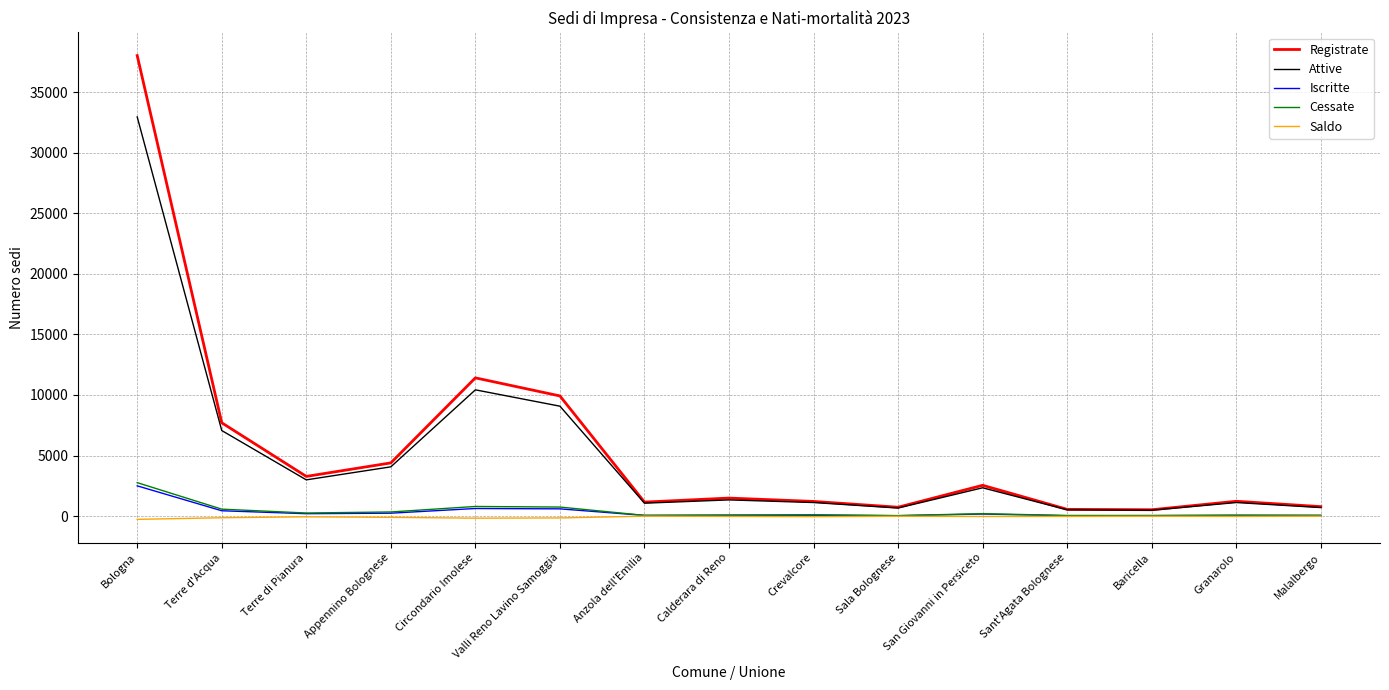

Which label corresponds to the largest value in the chart?

Bologna